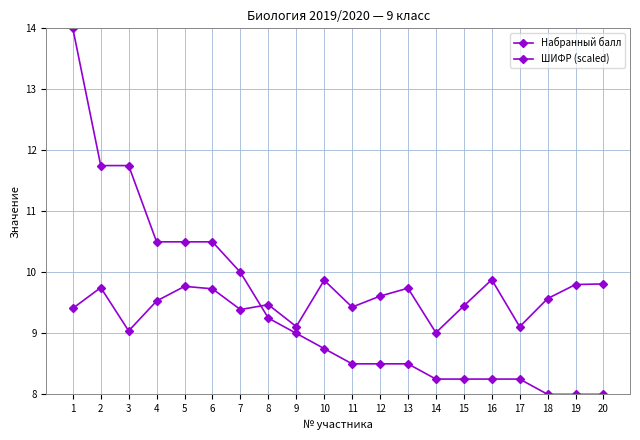

Reading left to right, list all the values displayed in this chart.

Набранный балл: 14.0	11.8	11.8	10.5	10.5	10.5	10.0	9.2	9.0	8.8	8.5	8.5	8.5	8.2	8.2	8.2	8.2	8.0	8.0	8.0
ШИФР (scaled): 9.4	9.8	9.0	9.5	9.8	9.7	9.4	9.5	9.1	9.9	9.4	9.6	9.7	9.0	9.4	9.9	9.1	9.6	9.8	9.8